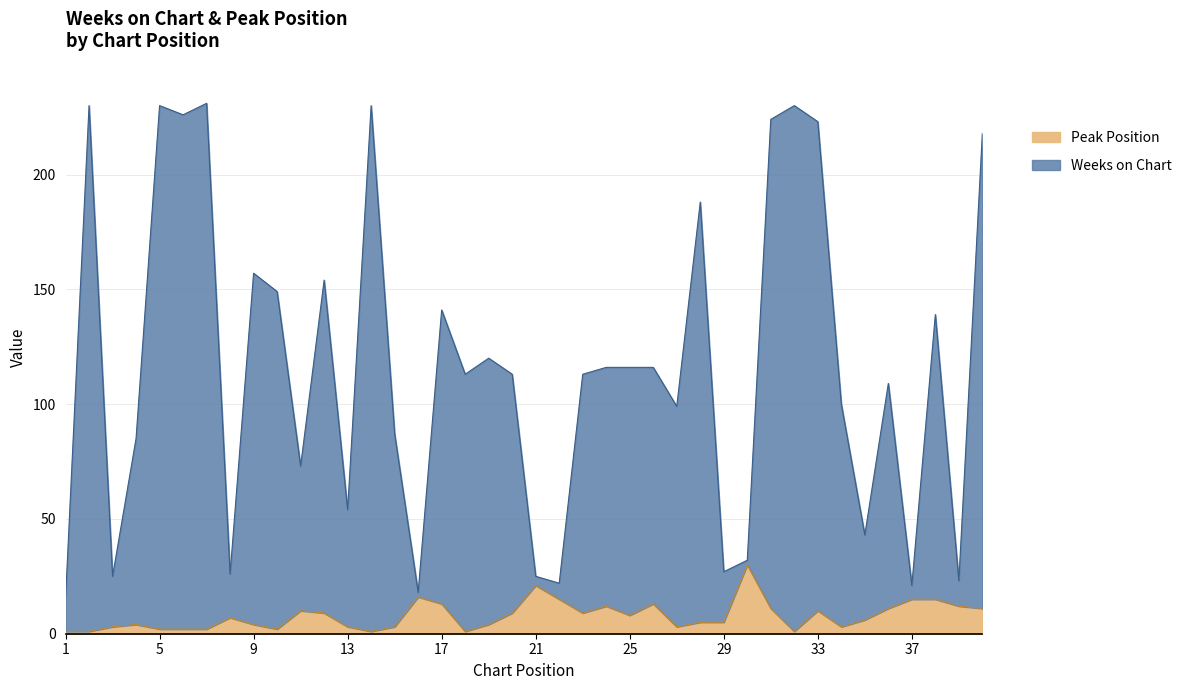

What is the difference between the maximum and minimum values in the Weeks on Chart series?

216